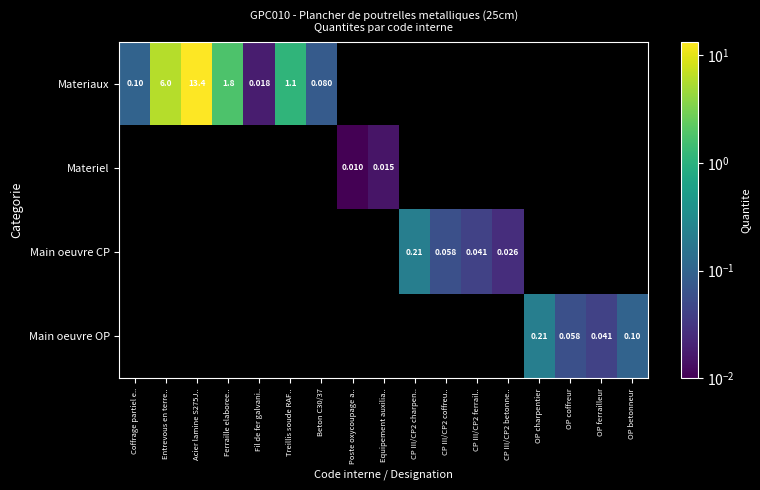

Which series has the widest spread of values?

Materiaux